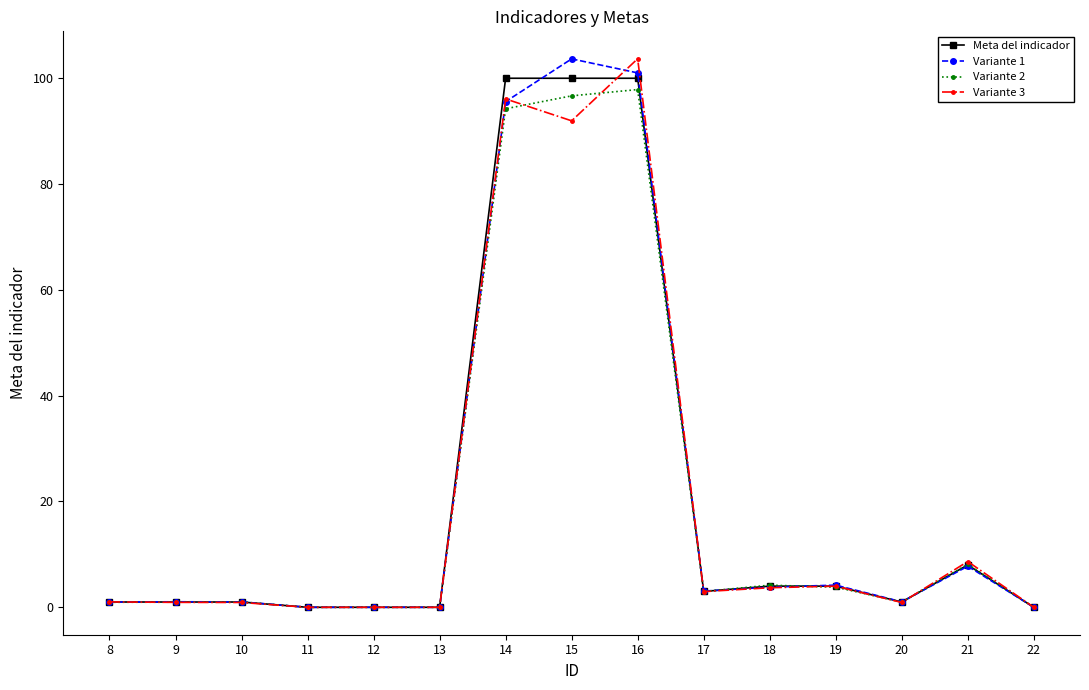

What is the difference between the highest and lowest values at 16?

5.8